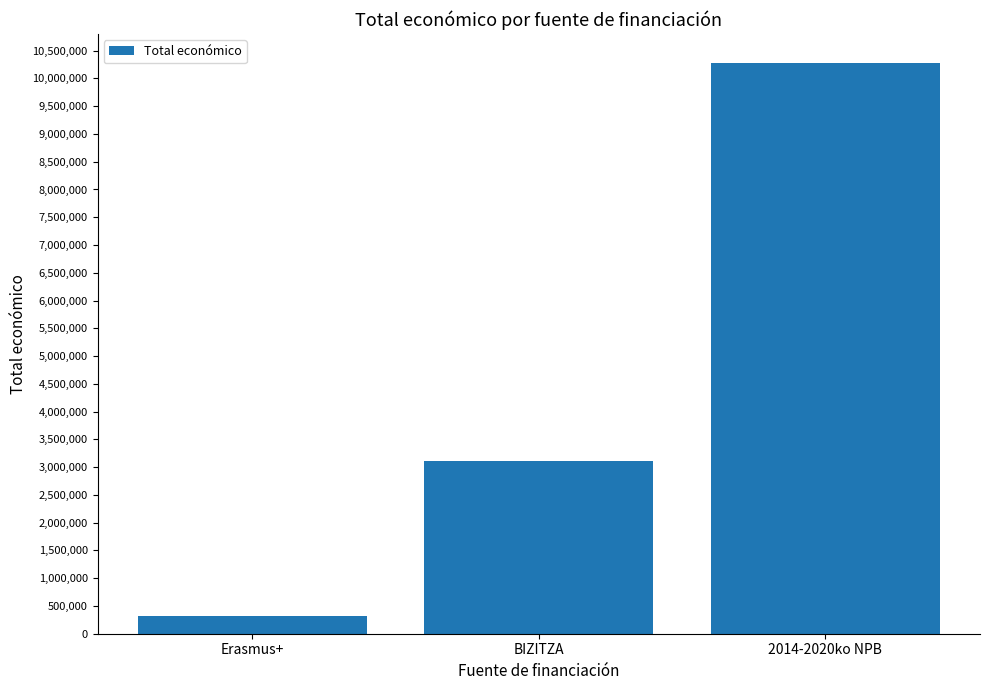

True or false: the data shows 14287910 at 2014-2020ko NPB.

False